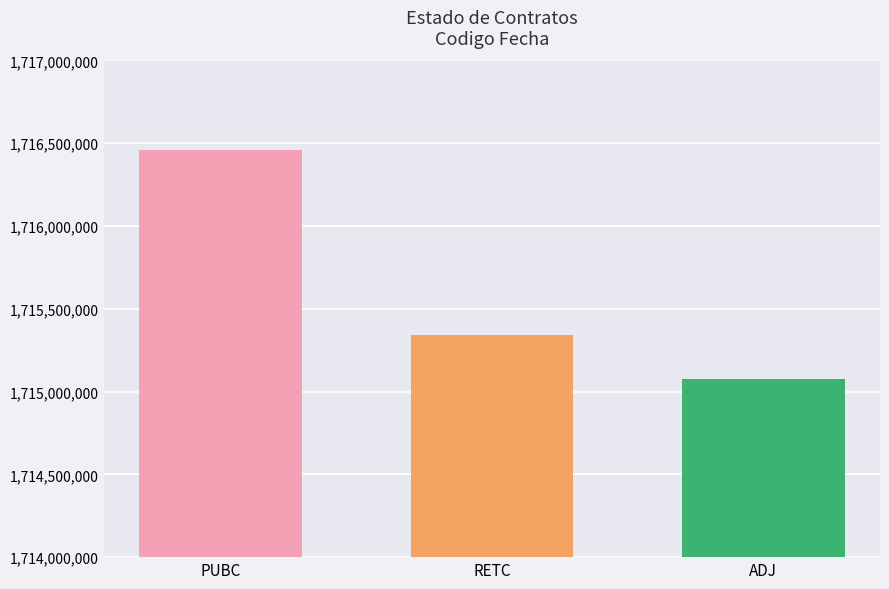

How many data points are less than 1715339079?

1